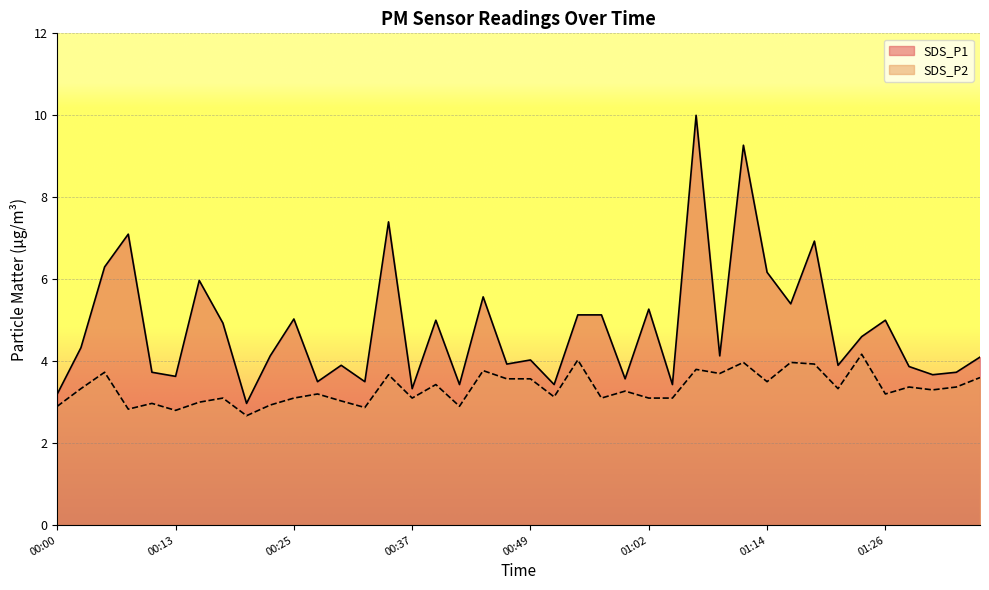

Which series has the largest total across all categories?

SDS_P1